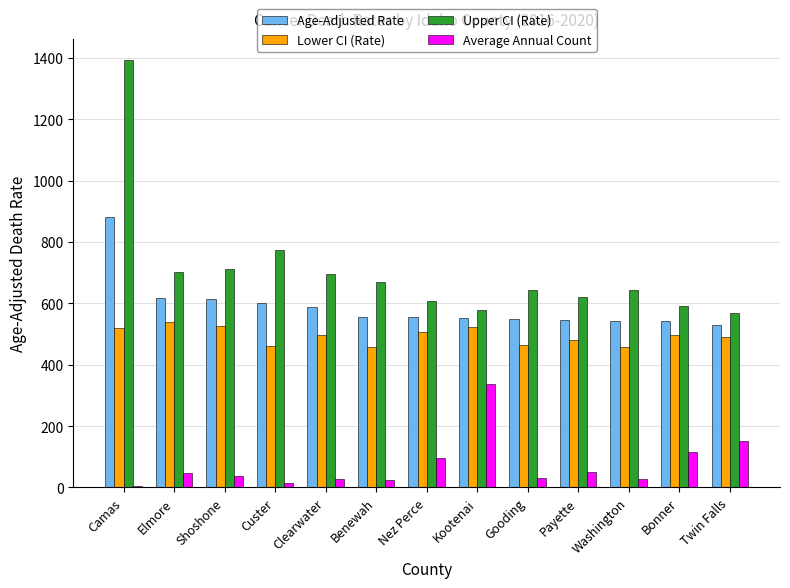

What is the highest value of the Lower CI (Rate) series?

538.3